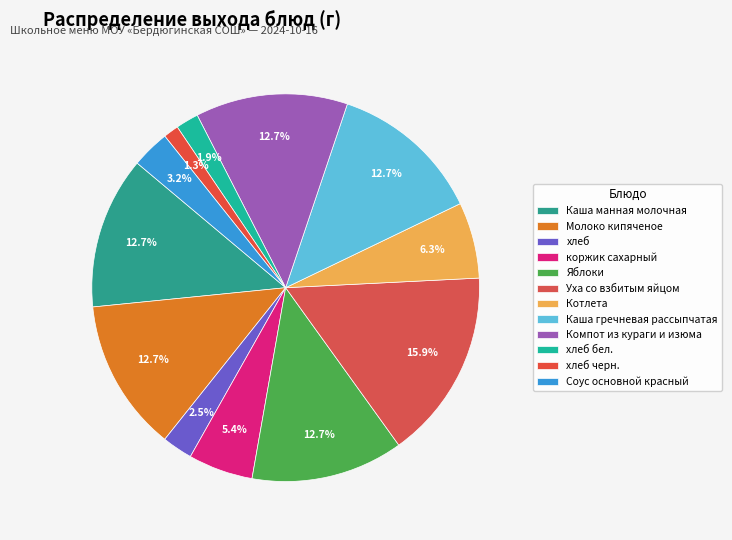

Count the number of slices in the pie.

12